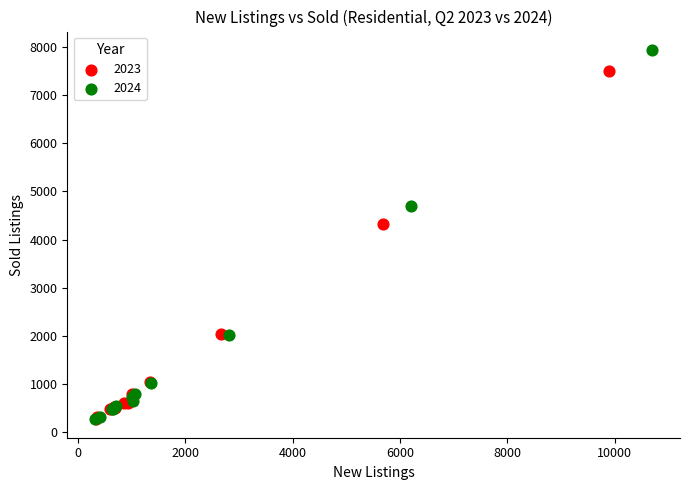

Which series contains the highest Y value?

2024